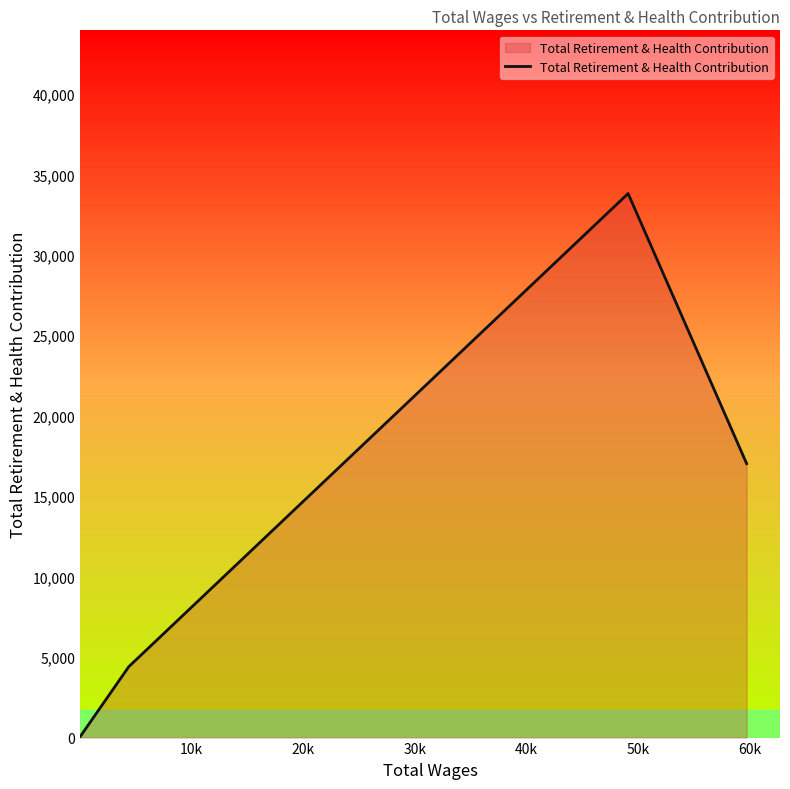

What is the difference between the maximum and minimum values?

33749